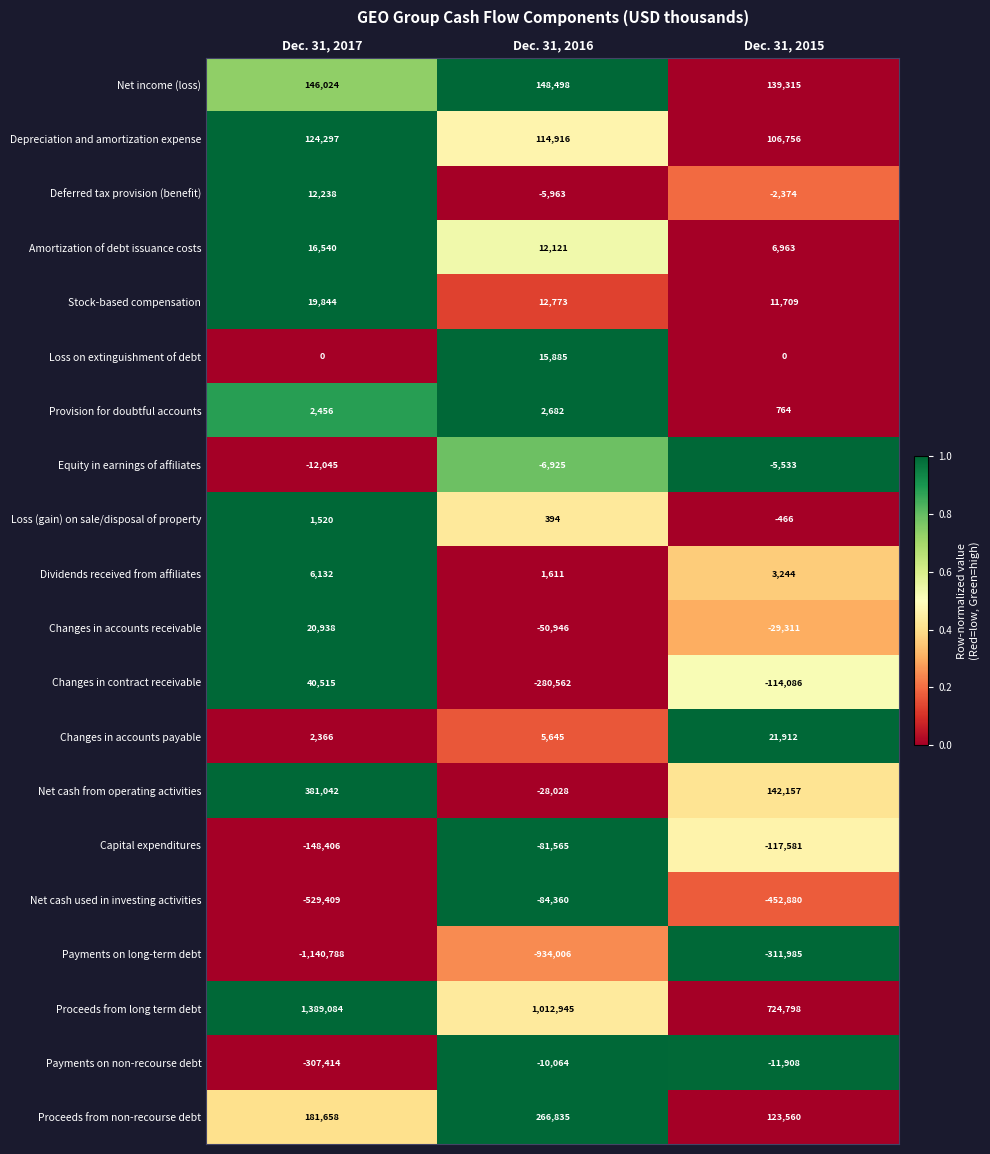

Count the number of data series in this chart.

20